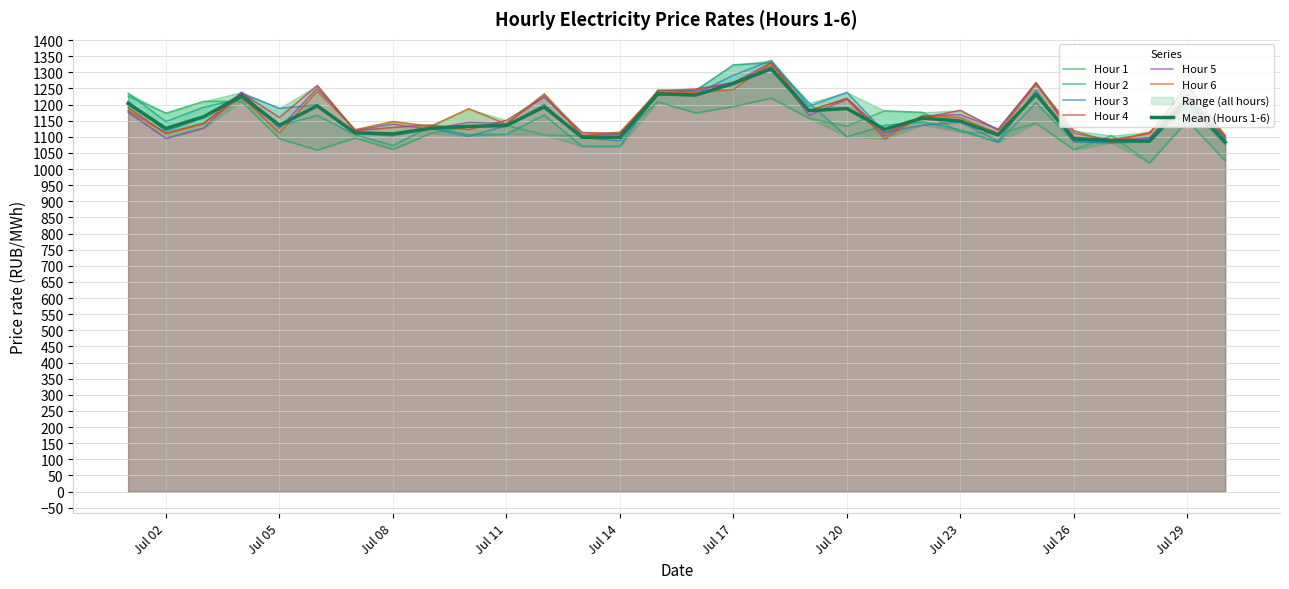

What is the highest value of the Hour 1 series?

1226.2